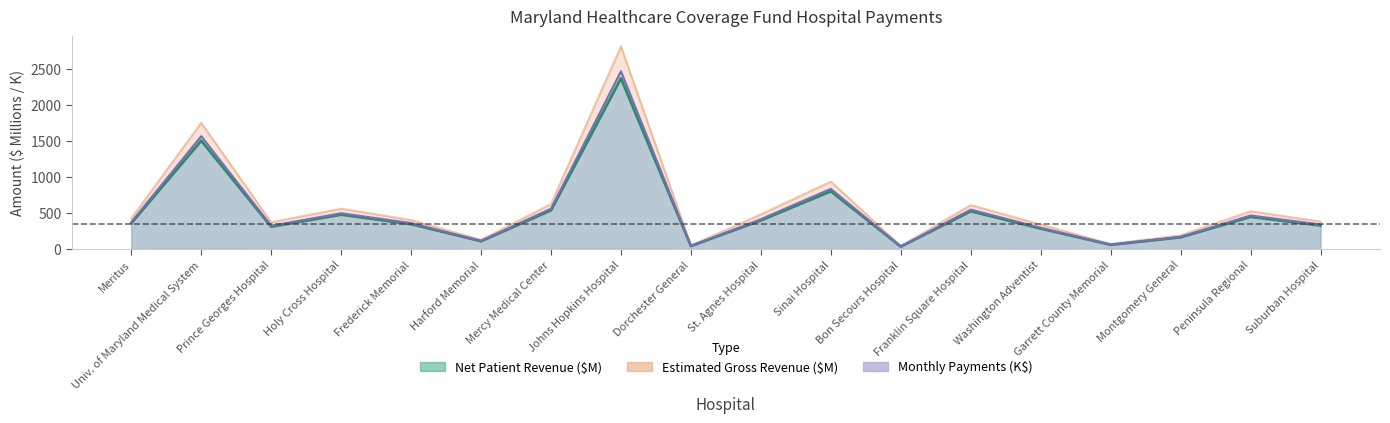

What is the greatest value displayed?

2806.5